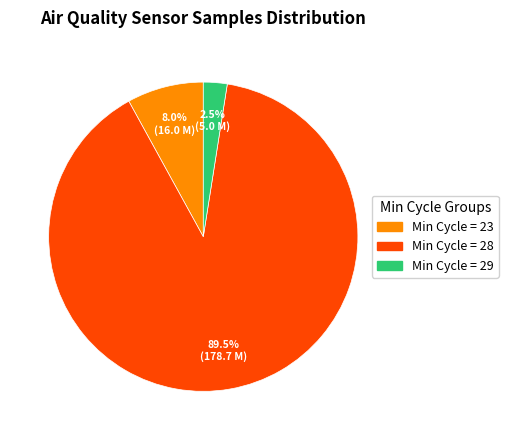

Does any single category account for the majority?

Yes